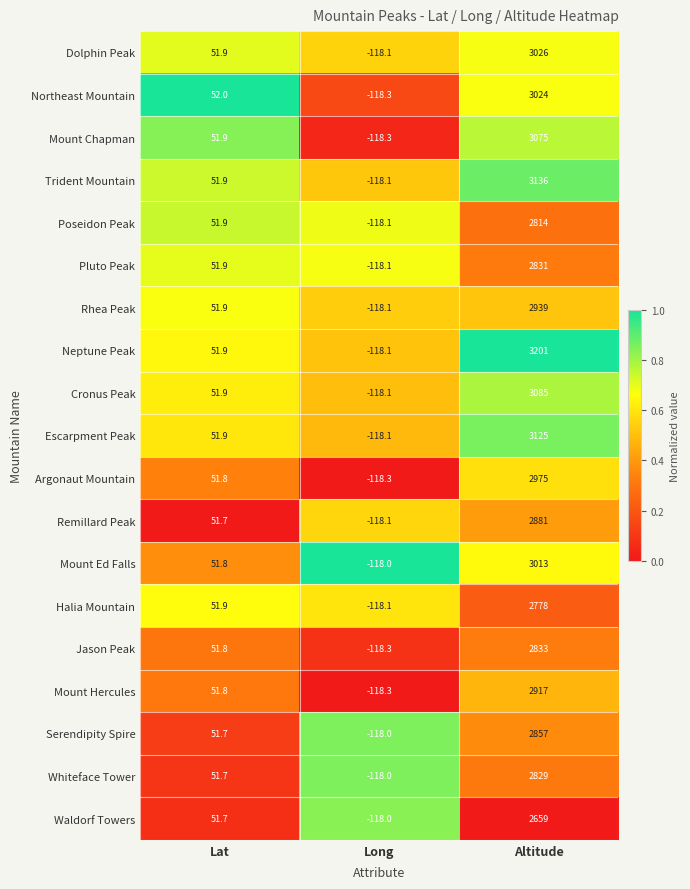

At which label does Pluto Peak reach its minimum?

Long